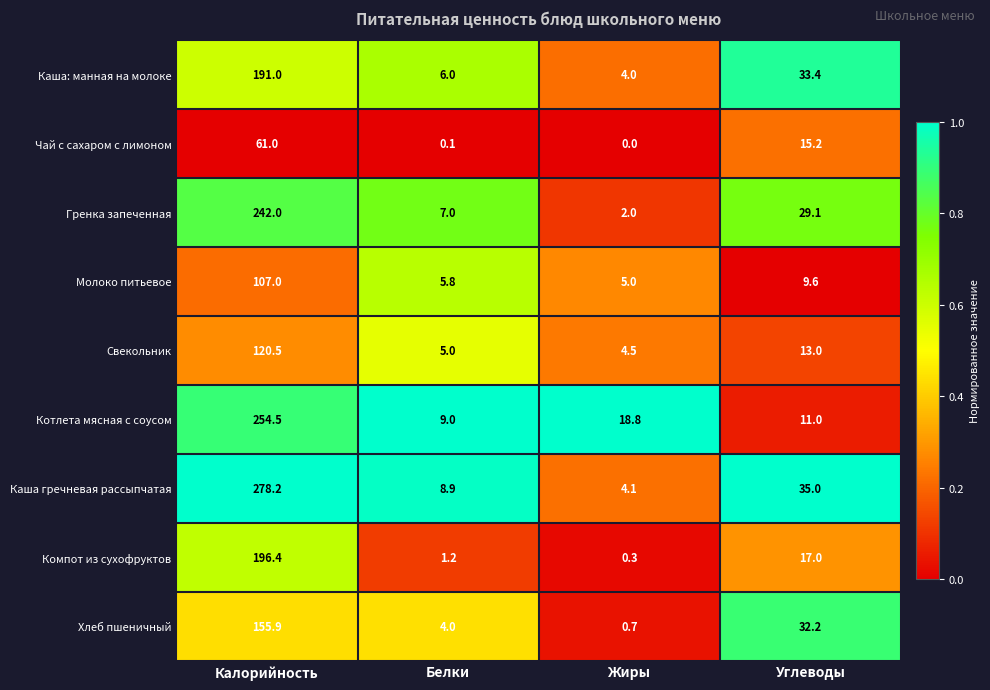

Is it true that Каша гречневая рассыпчатая equals 278.2 at Калорийность?

True